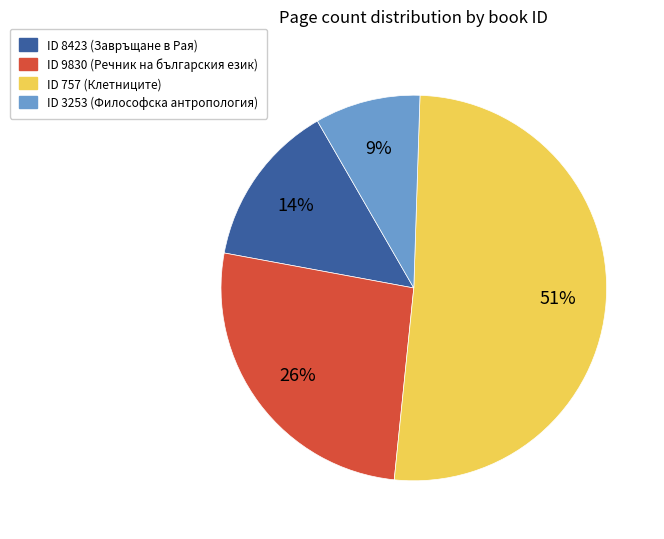

To the nearest percent, what is the difference between the largest and smallest slice percentages?

42%